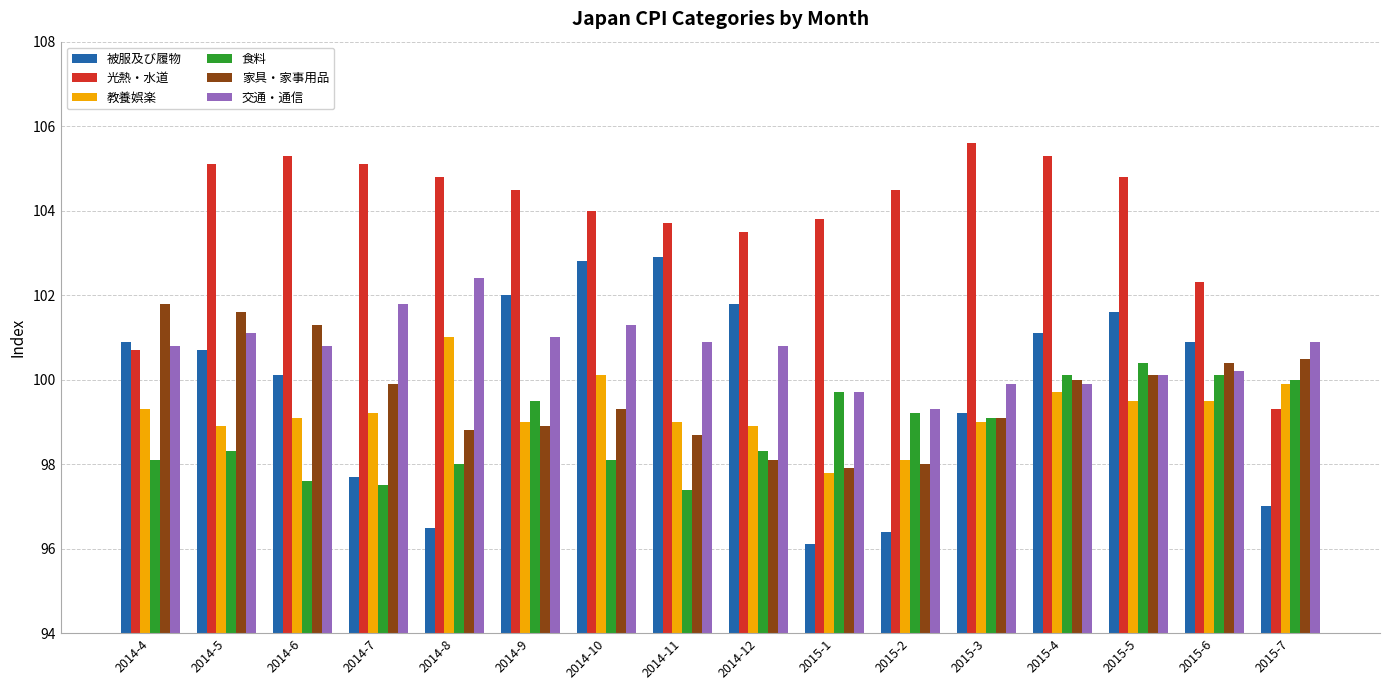

How many distinct data groups are displayed?

6